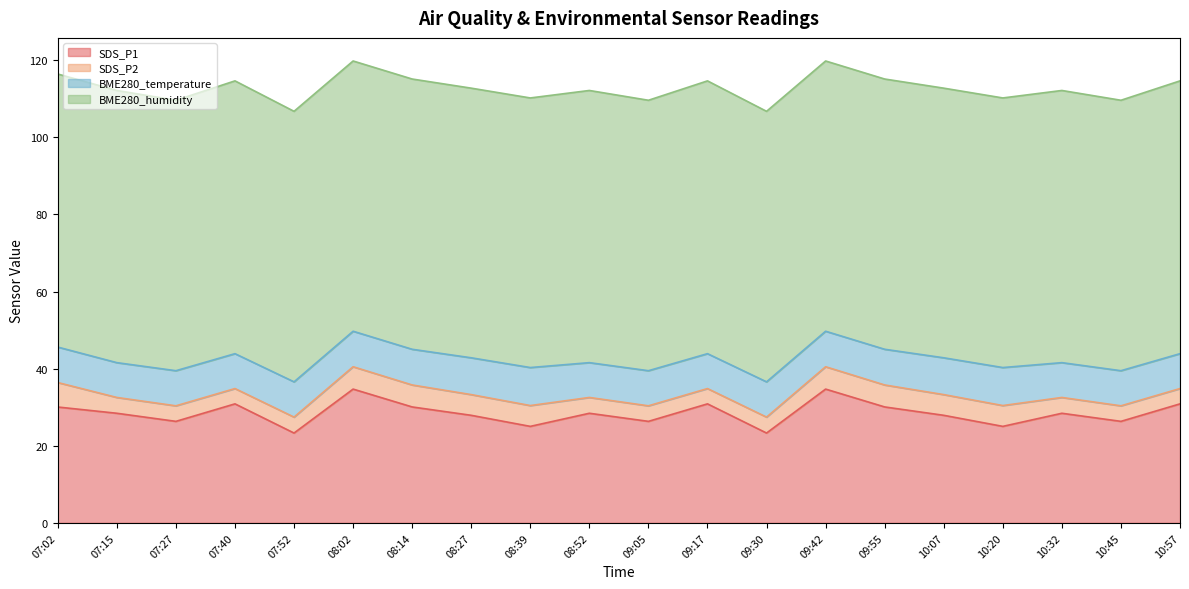

At which category does the chart reach its peak across all series?

07:02